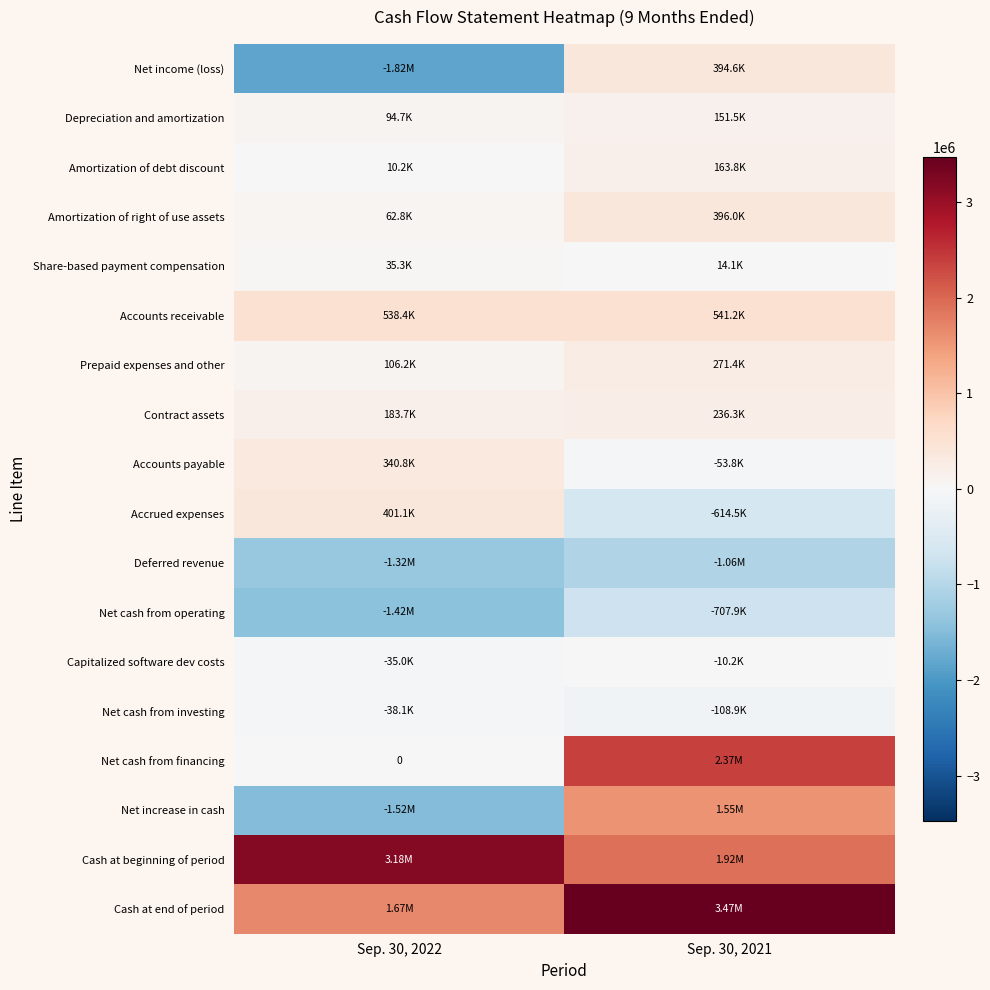

Which series has the largest total across all categories?

Cash at end of period